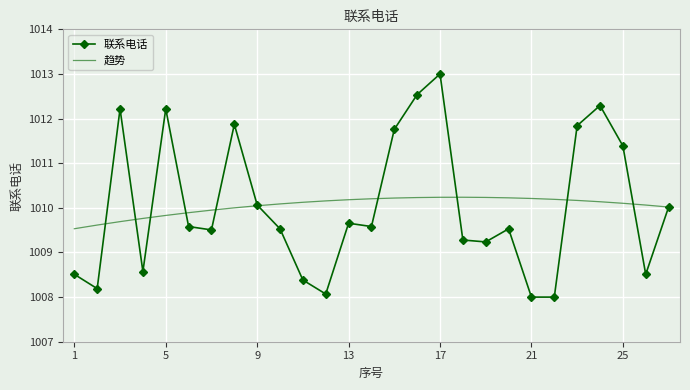

Which series has the widest spread of values?

联系电话